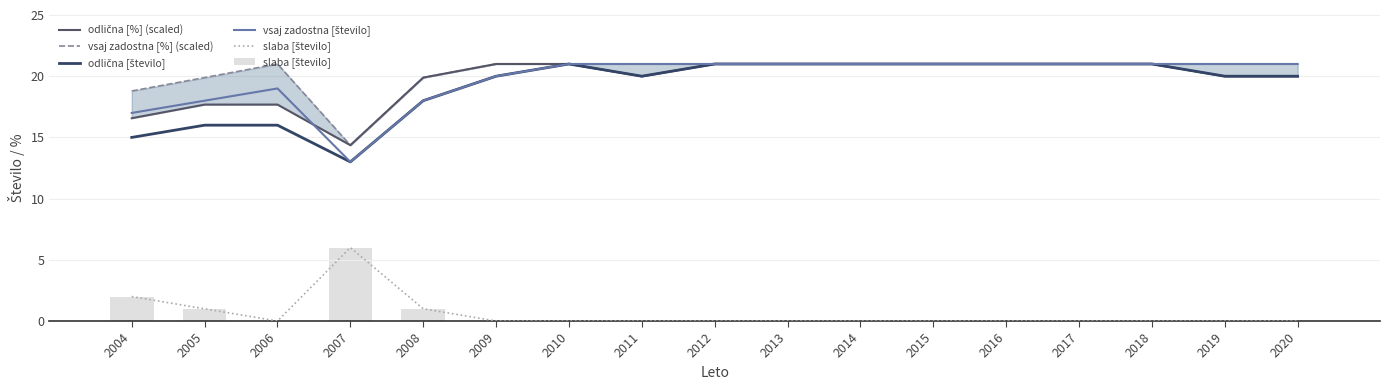

At which category does the chart reach its minimum across all series?

2006